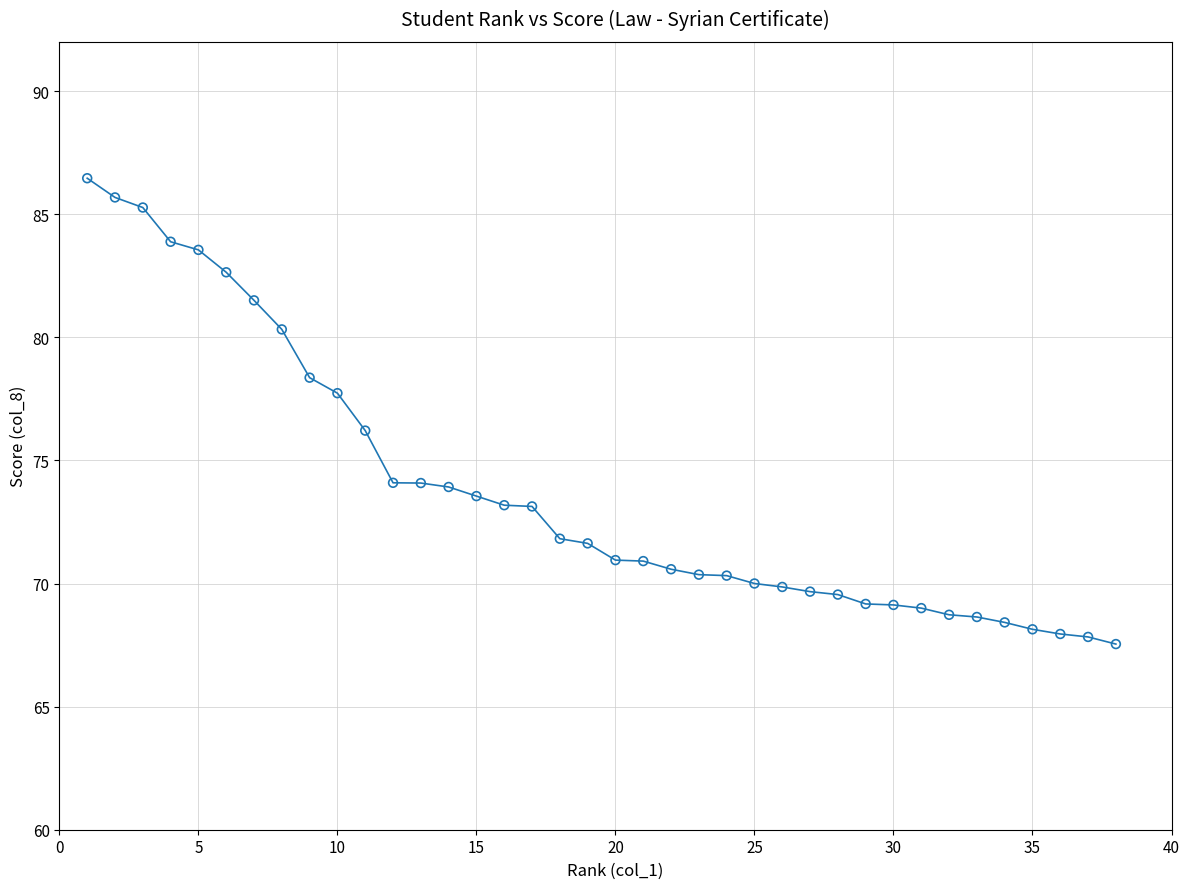

What is the range of Y values (max minus min)?

18.9